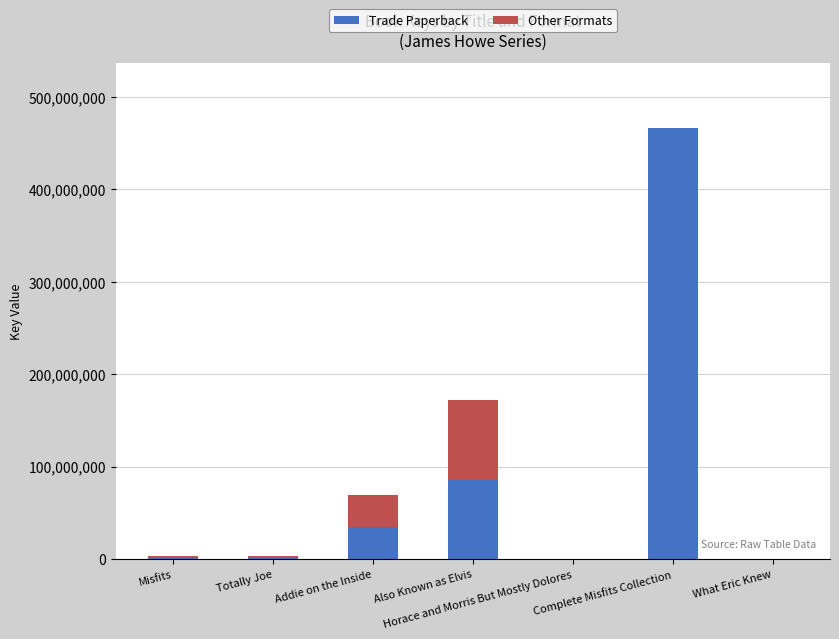

The value of Trade Paperback at Also Known as Elvis is 86025817. True or false?

True